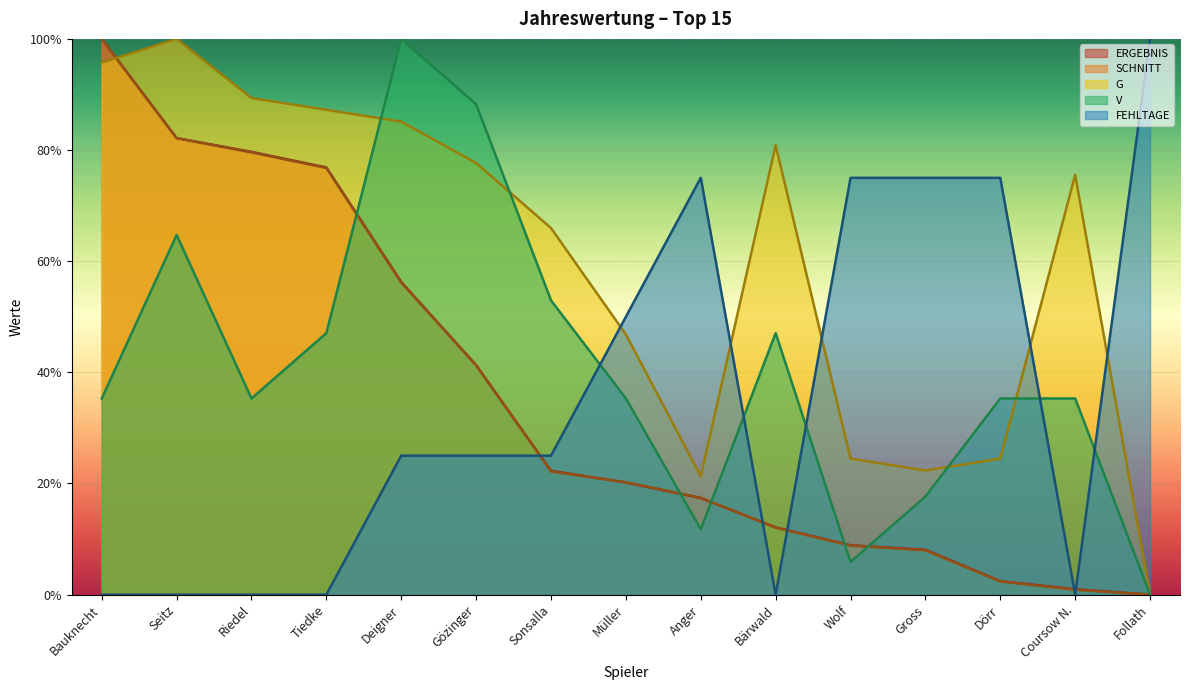

List the series in order of their peak value, lowest first.

ERGEBNIS, SCHNITT, G, V, FEHLTAGE